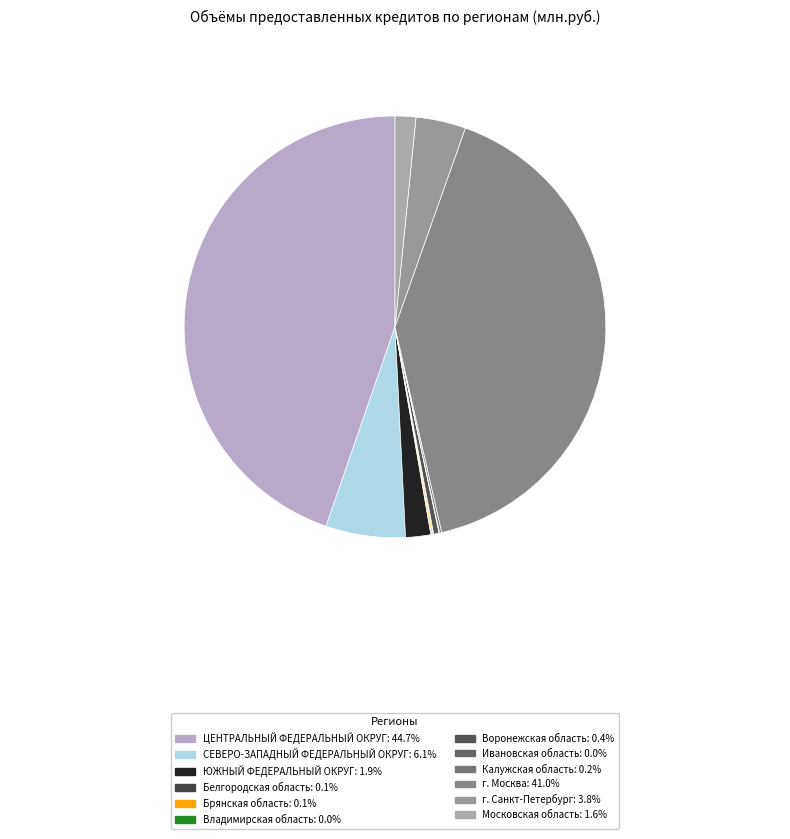

Between Московская область and Белгородская область, which is larger?

Московская область